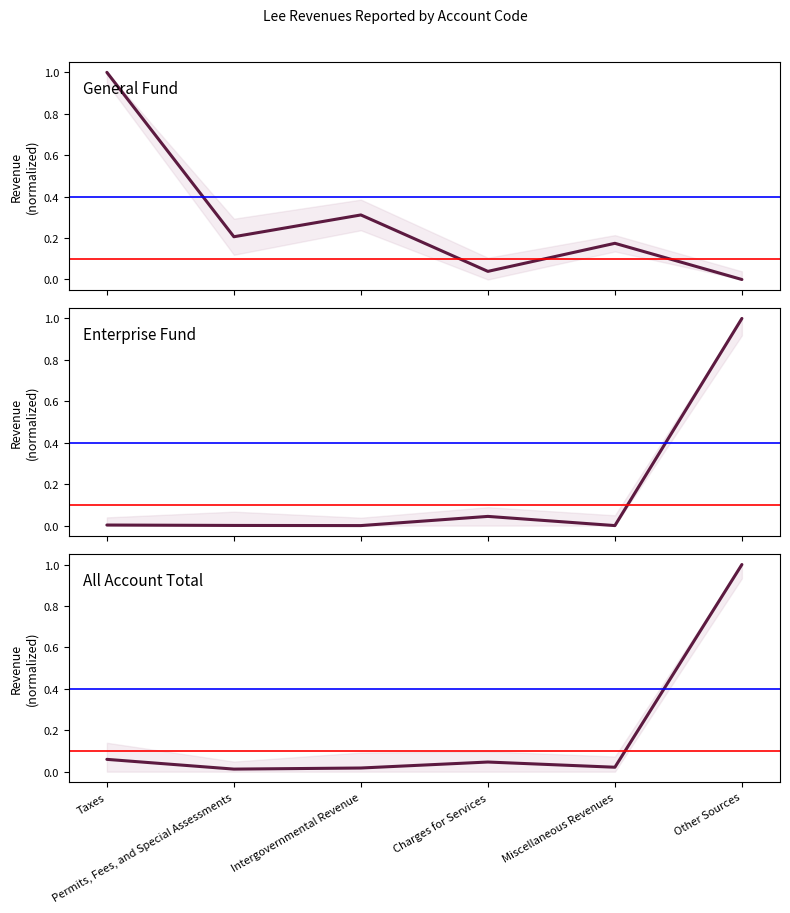

Rank the categories by General value from lowest to highest.

Other Sources, Charges for Services, Miscellaneous Revenues, Permits, Fees, and Special Assessments, Intergovernmental Revenue, Taxes